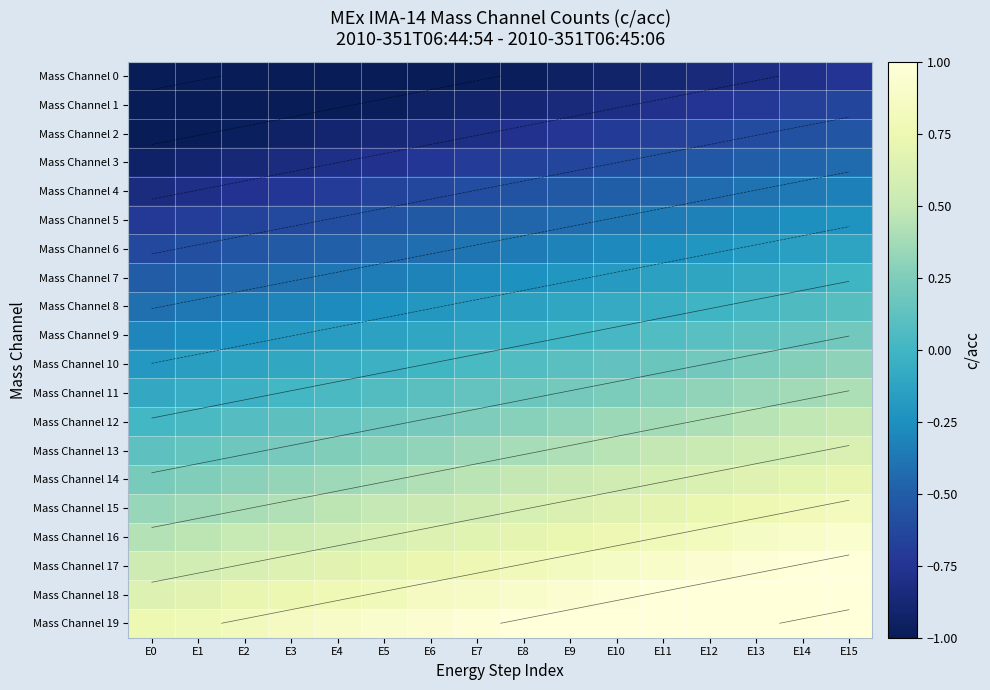

True or false: Mass Channel 13 has a value of 0.1 at E0.

True